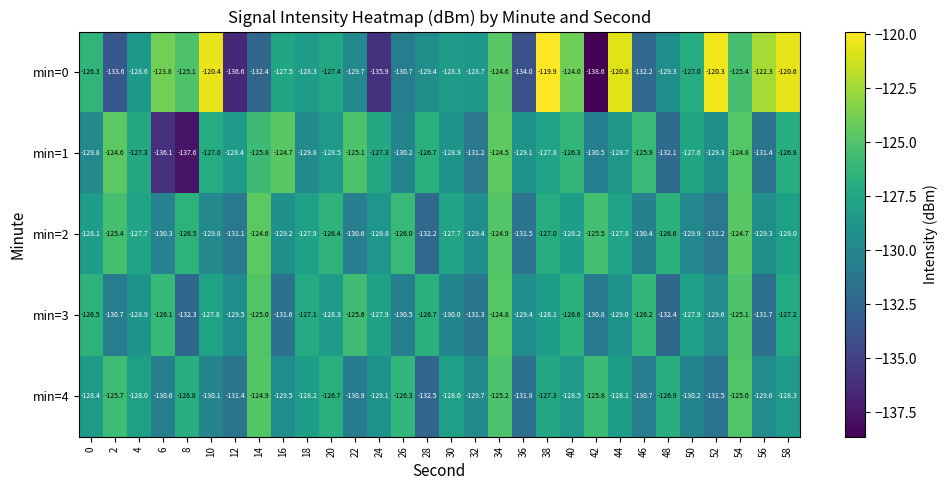

Is it true that min=2 equals -207.9 at 28?

False